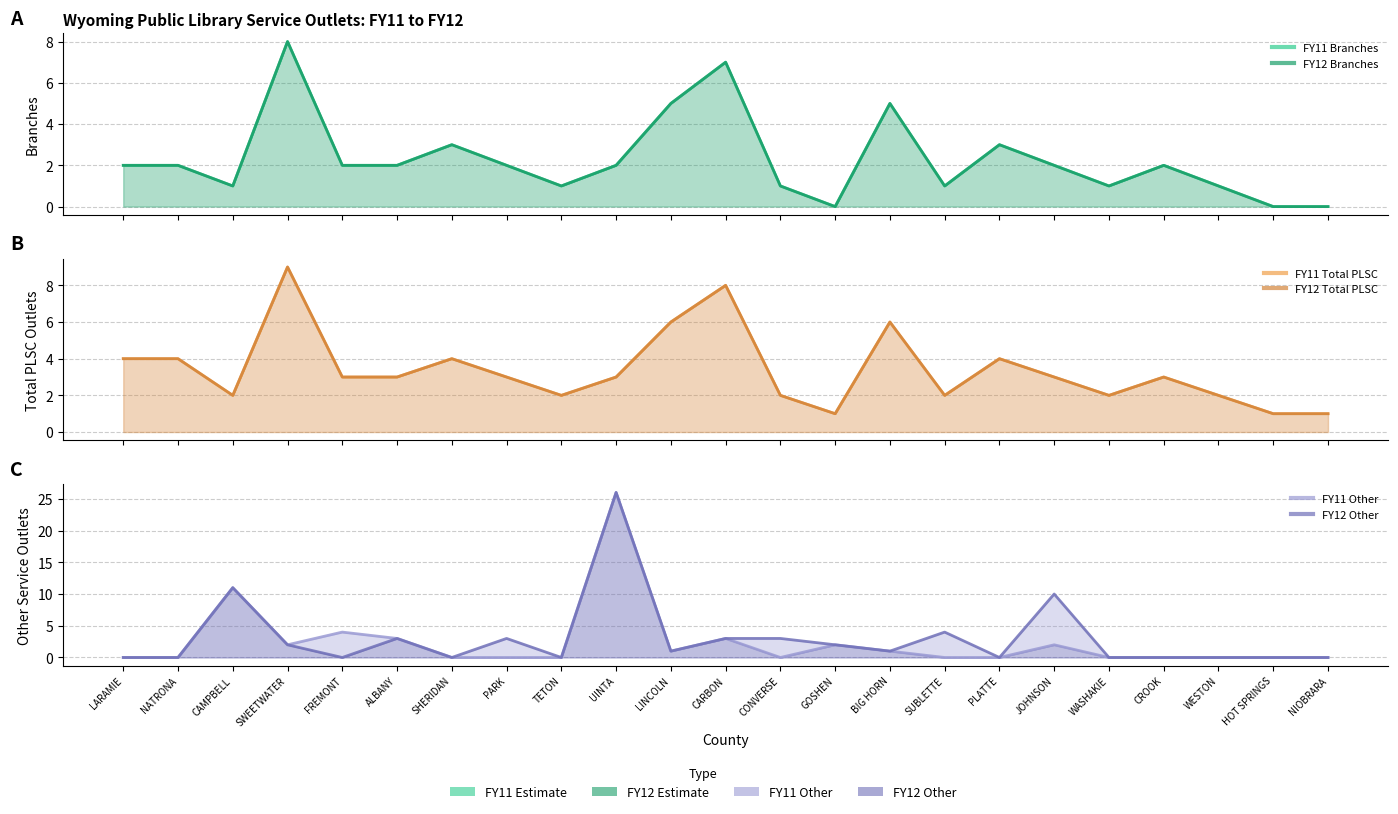

Is it true that FY11 Total PLSC equals 1 at LARAMIE?

False